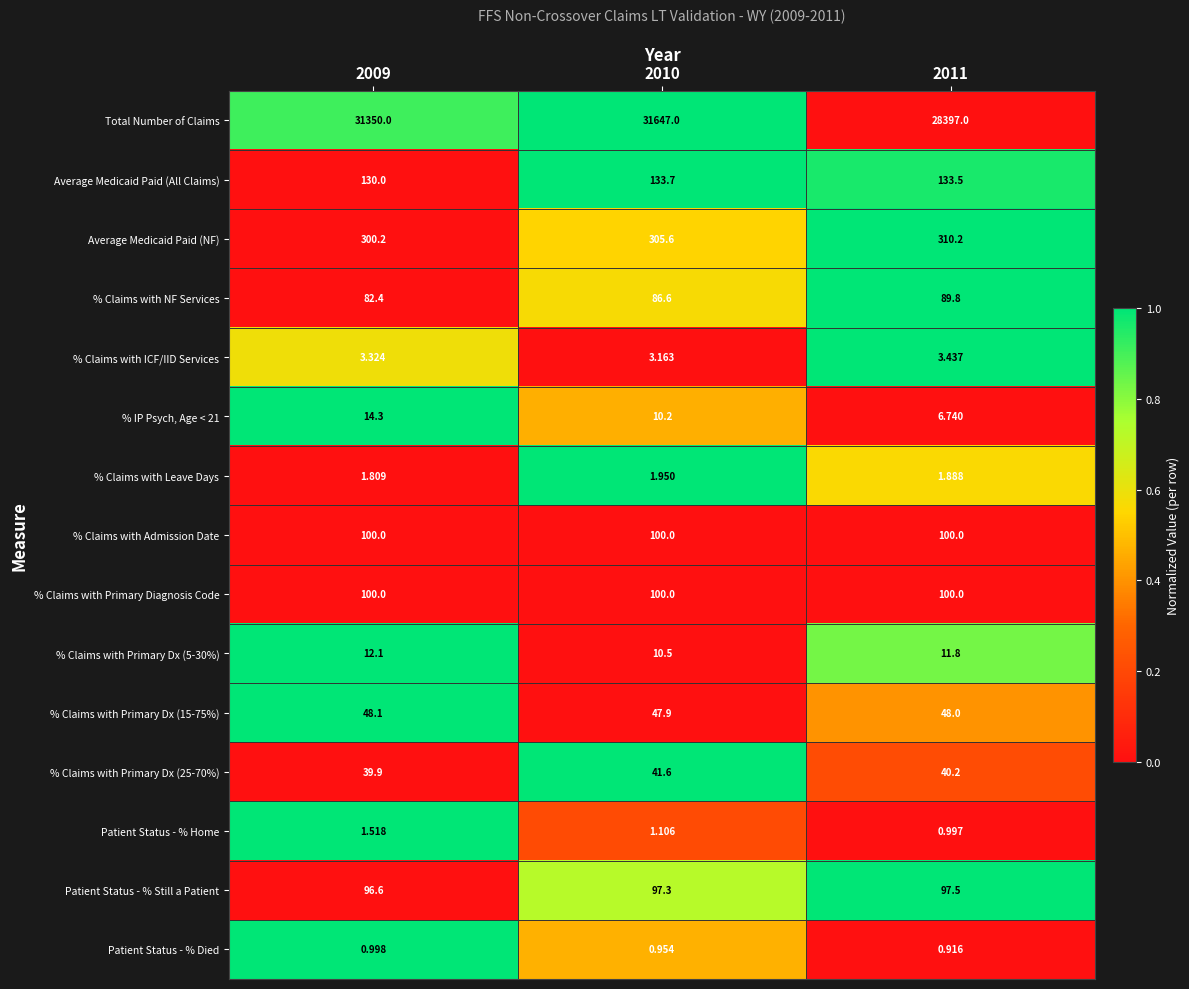

Which series has the largest total across all categories?

Total Number of Claims